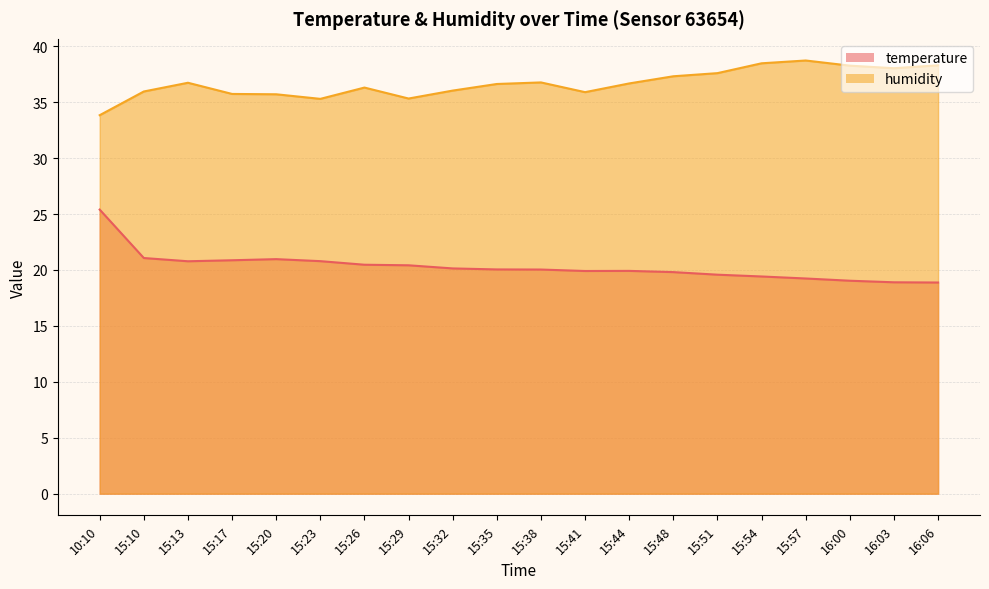

List the series in order of their peak value, highest first.

humidity, temperature